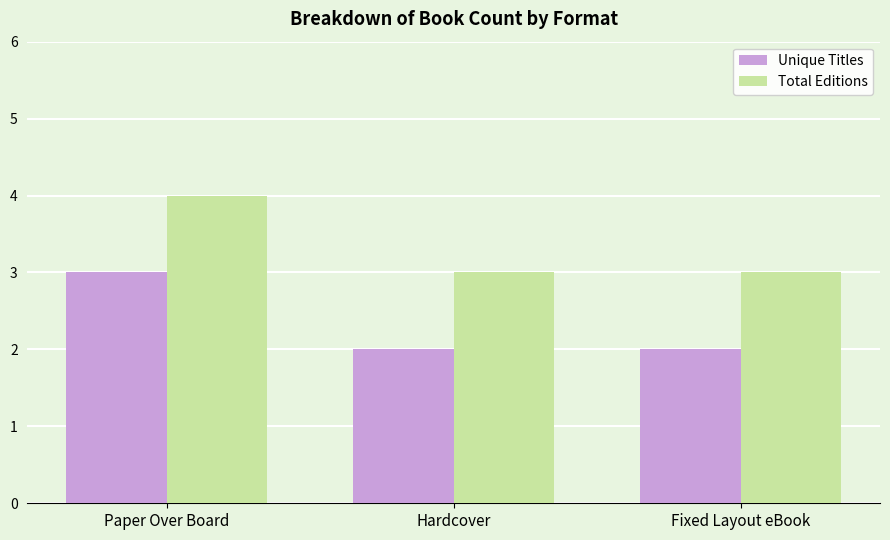

What is the greatest value displayed?

4